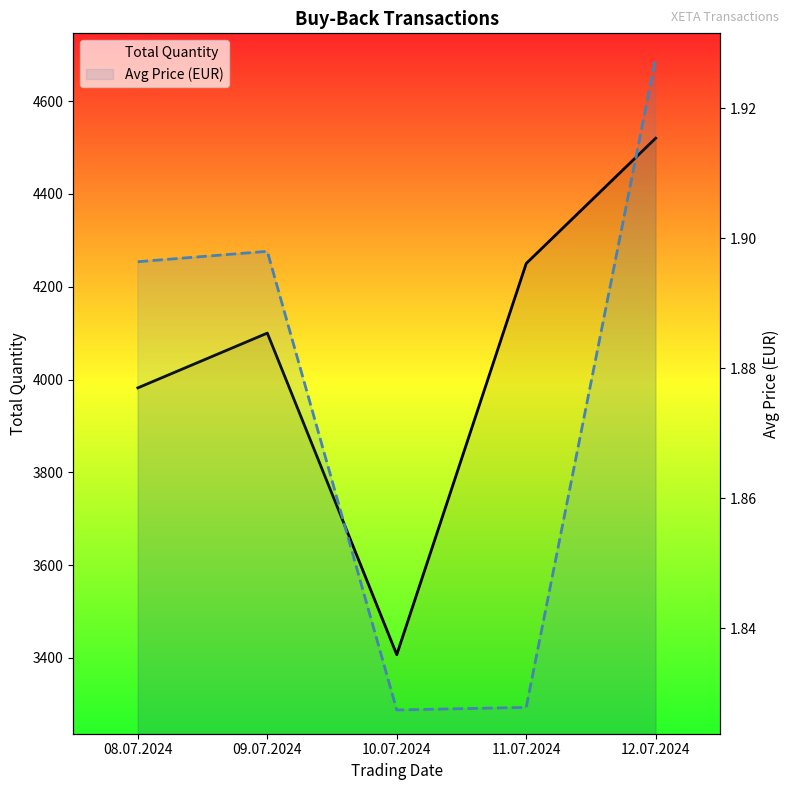

List the labels in order of Total Quantity value, largest first.

12.07.2024, 11.07.2024, 09.07.2024, 08.07.2024, 10.07.2024